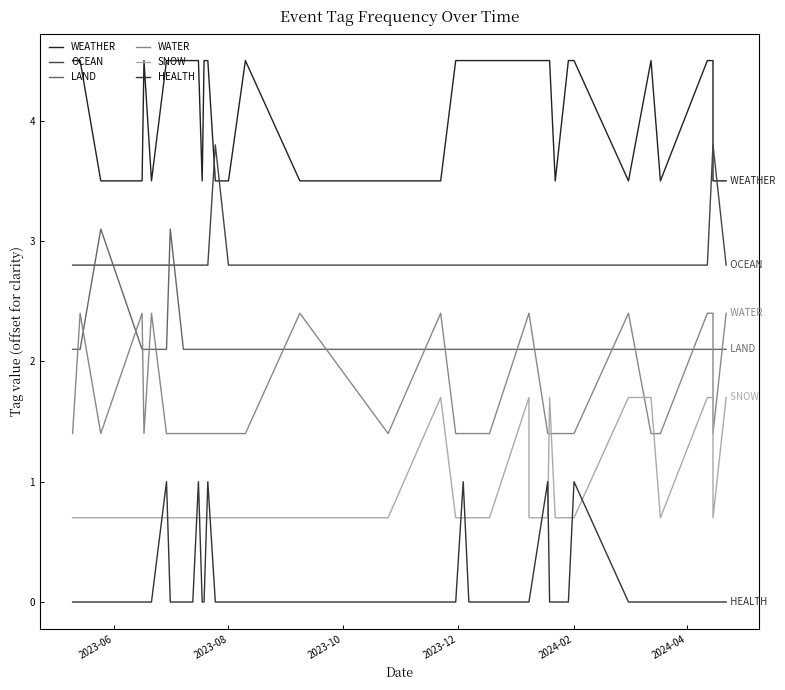

True or false: LAND and SNOW intersect in this chart.

False